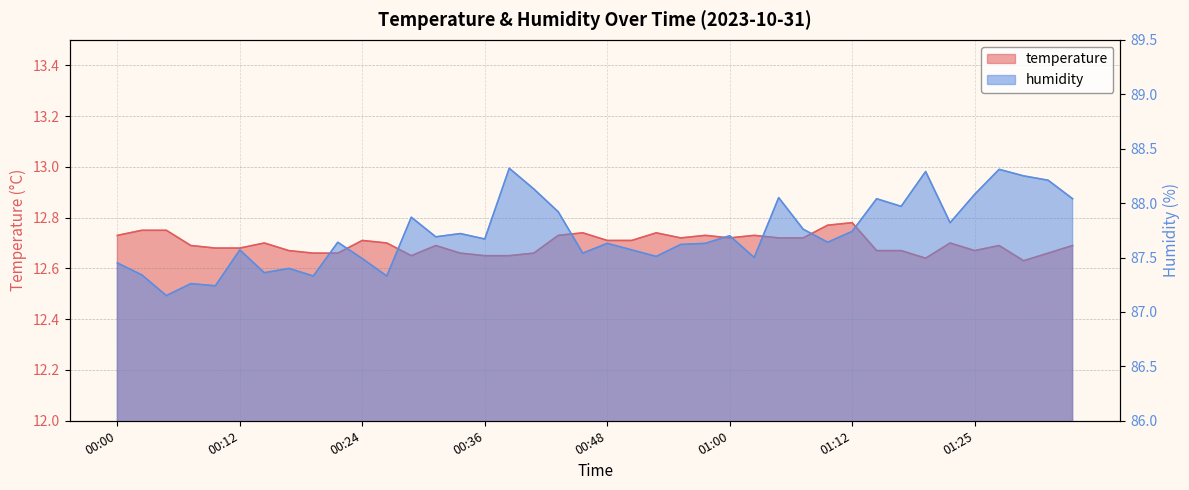

What is the maximum value for temperature?

12.8